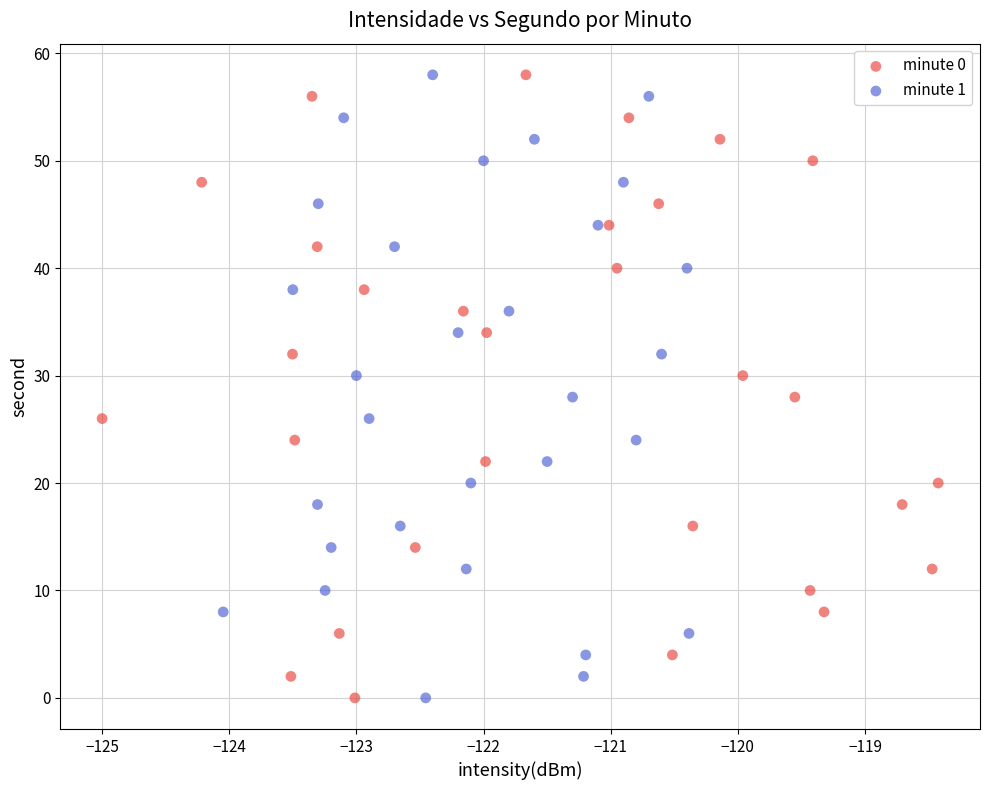

What are all the series names shown in the legend?

minute 0, minute 1